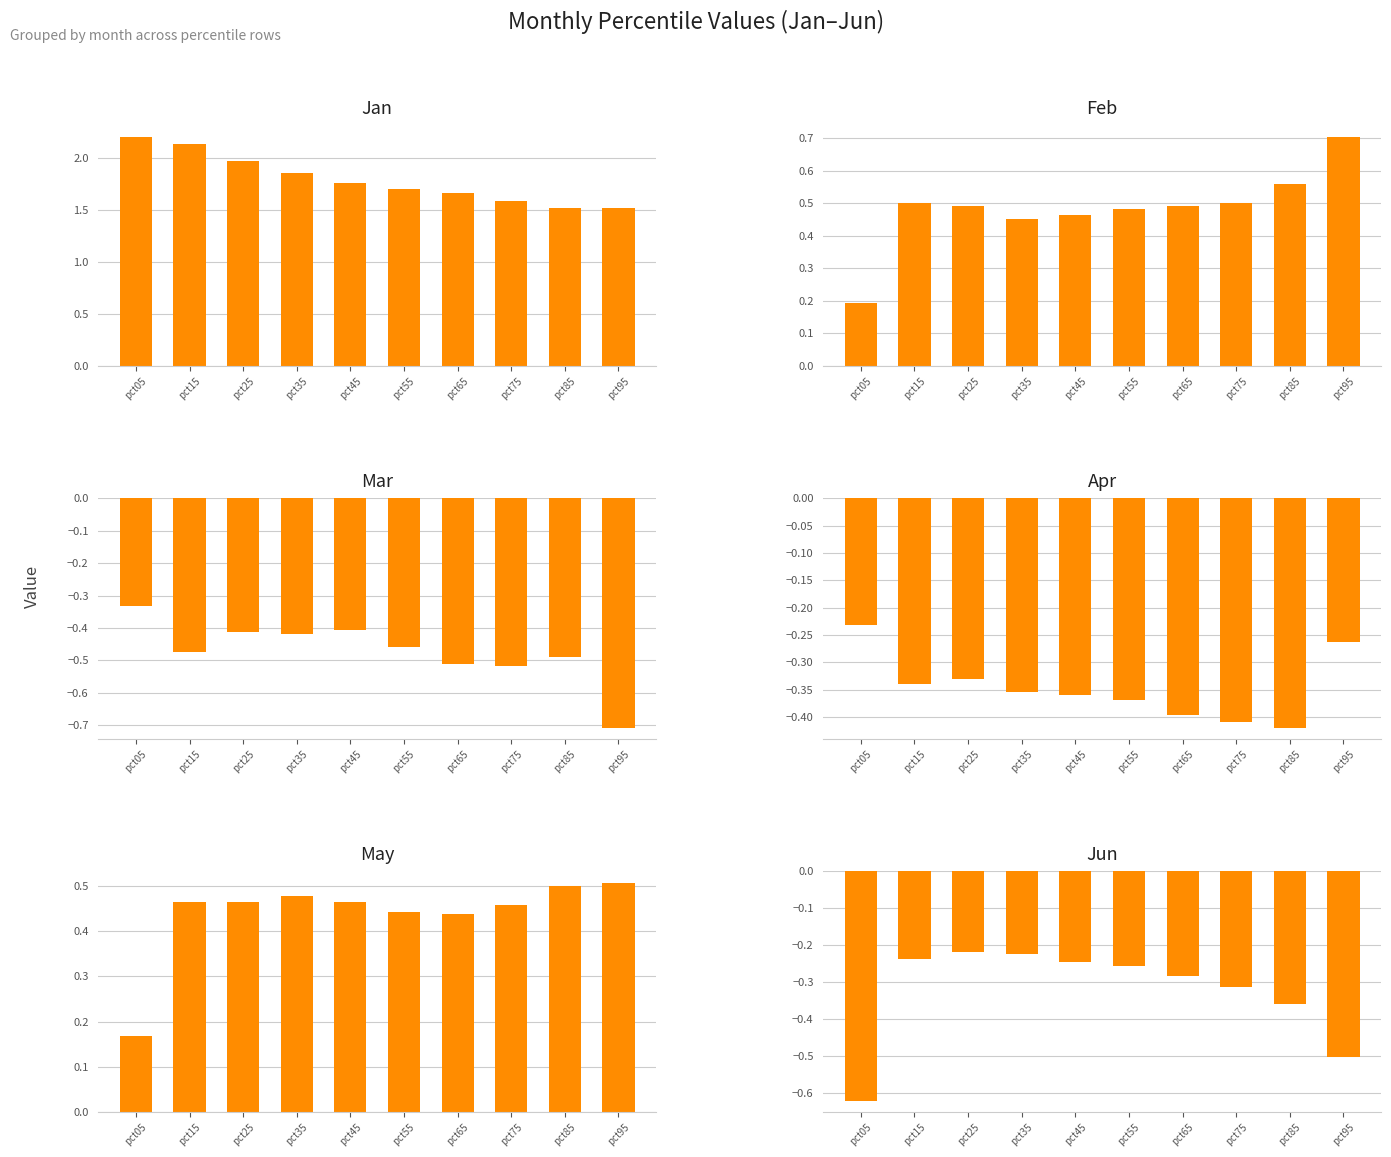

At which label is Apr closest to 0?

pct05